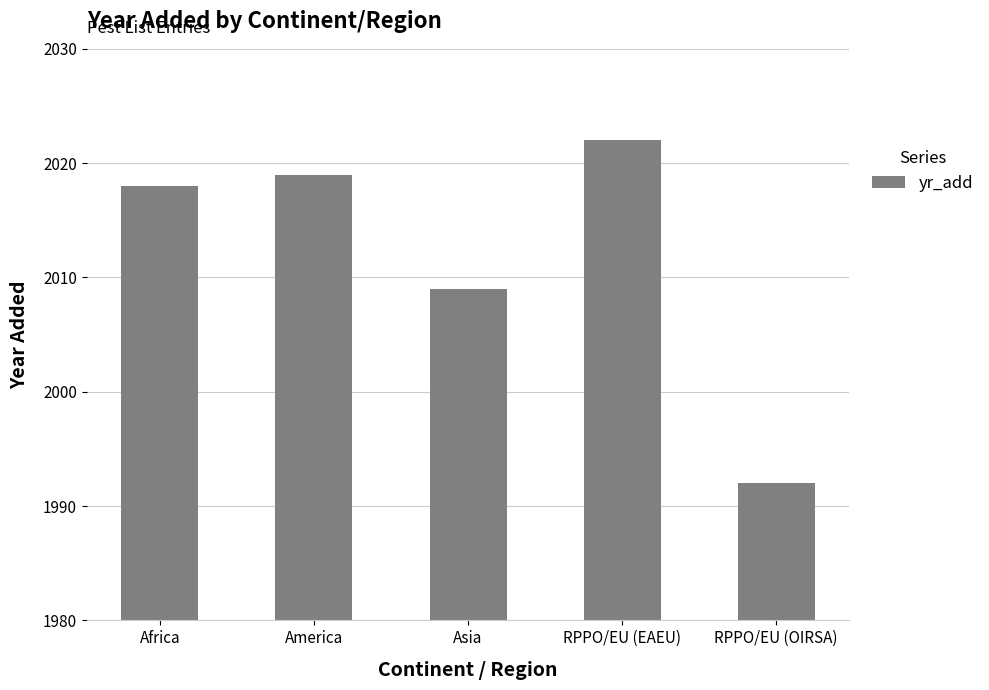

Reading left to right, transcribe all the data shown in this chart.

2018	2019	2009	2022	1992